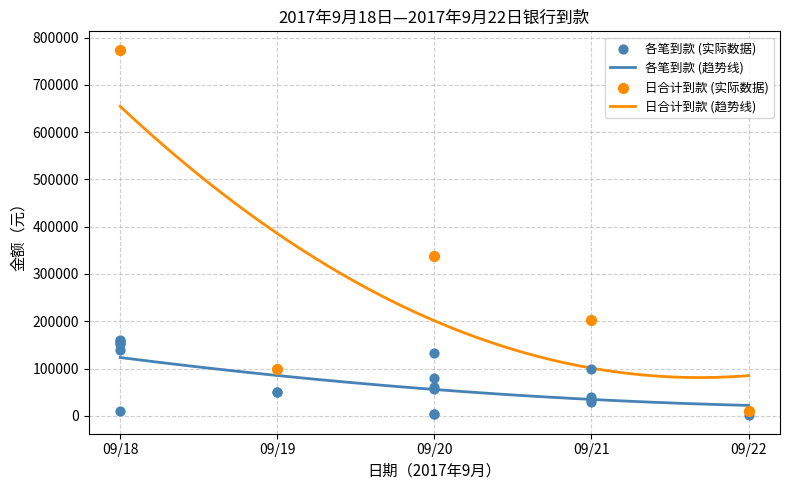

True or false: 日合计到款 (趋势线) and 各笔到款 (趋势线) intersect in this chart.

False